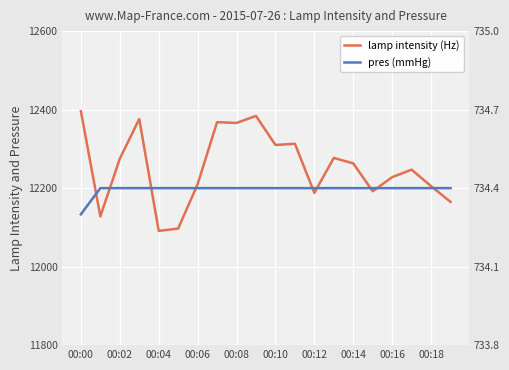

Which series has the widest spread of values?

lamp intensity (Hz)